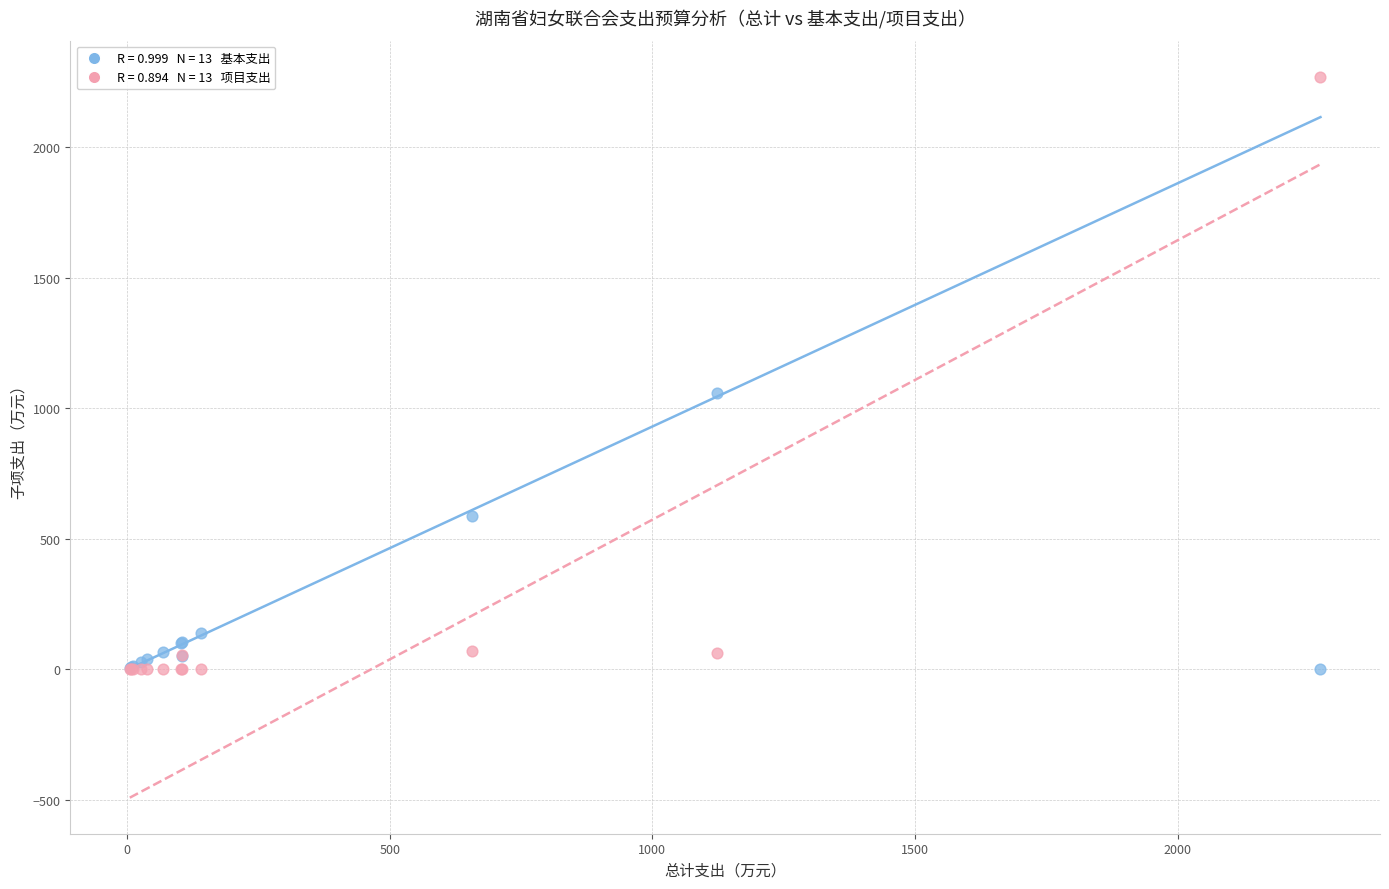

Across all series, what Y value is closest to 1135?

1059.1